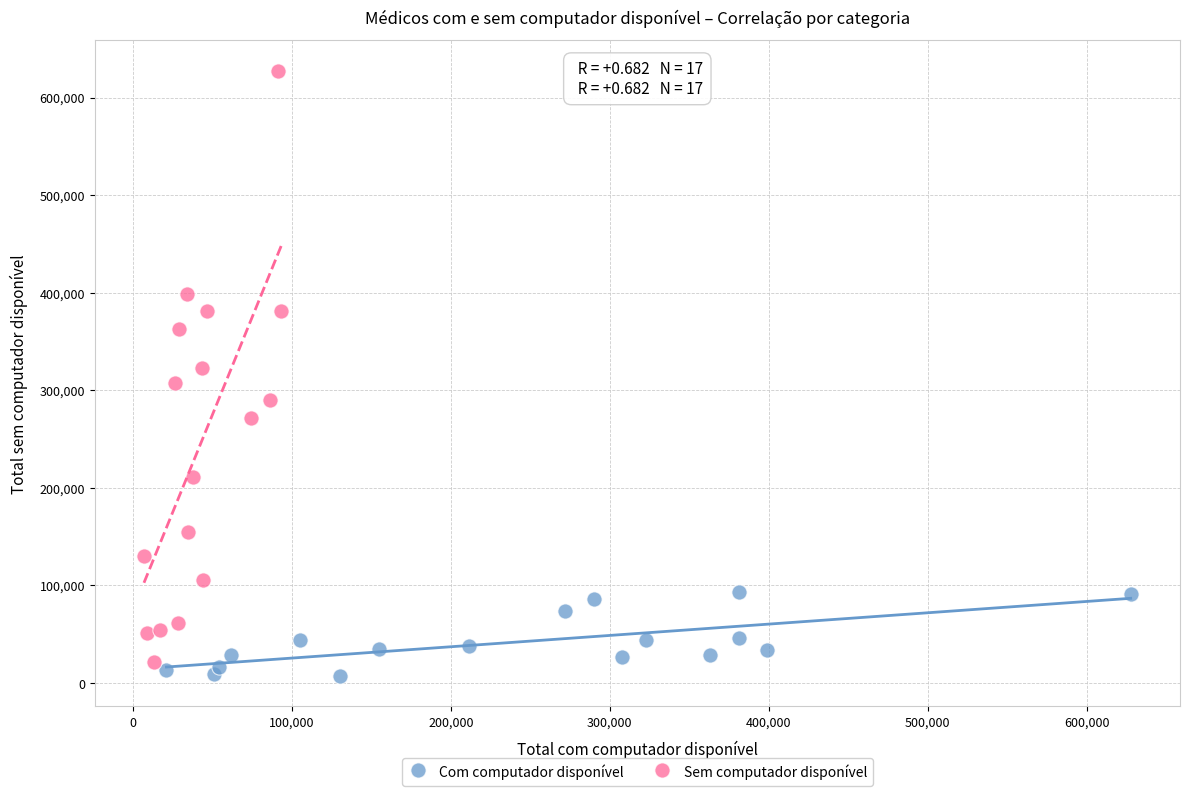

Which series has the largest Y range (max minus min)?

Sem computador disponível